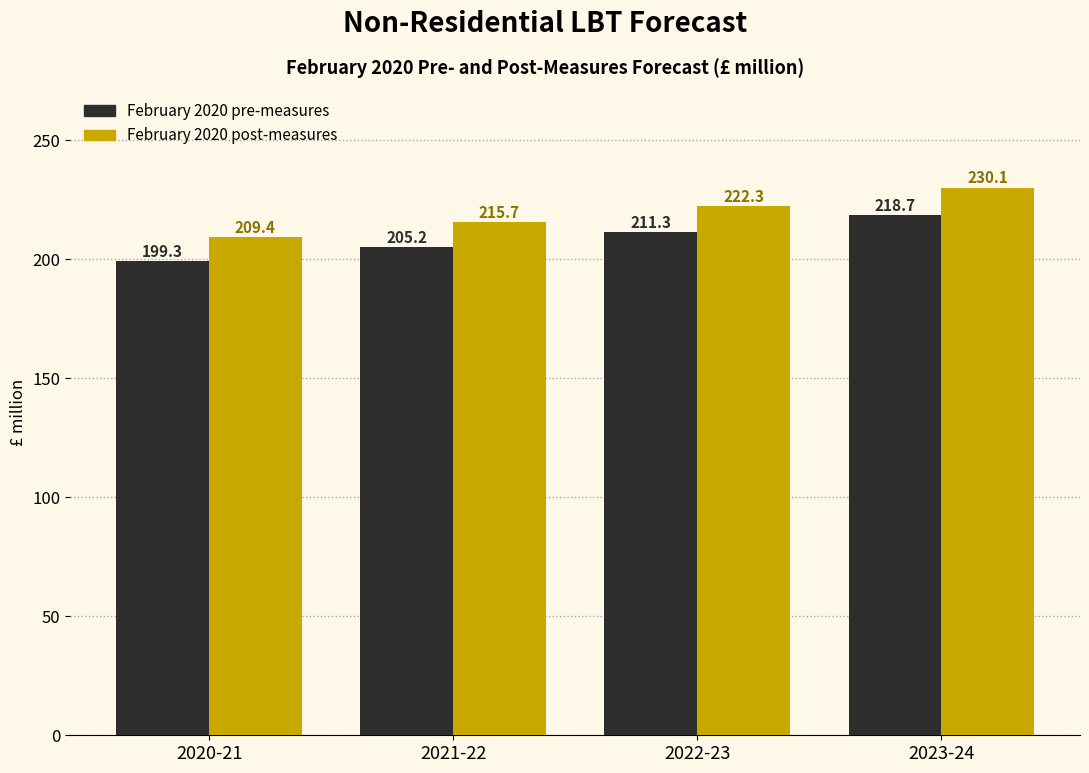

At which label is February 2020 pre-measures closest to 208?

2021-22